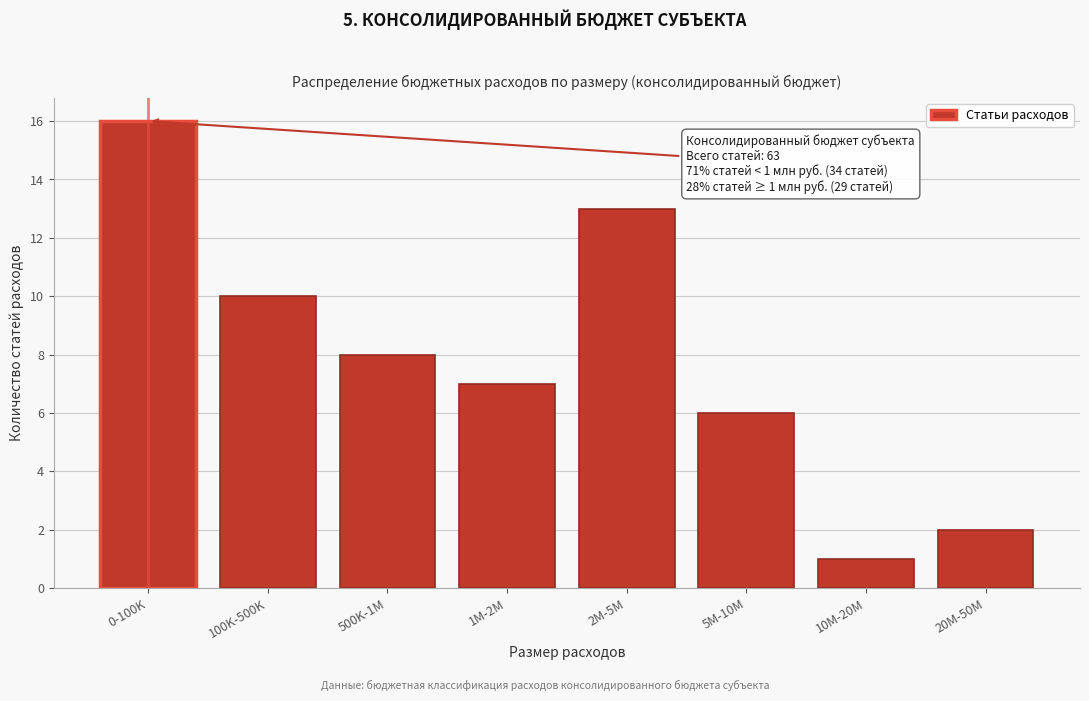

Reading left to right, transcribe all the data shown in this chart.

16	10	8	7	13	6	1	2